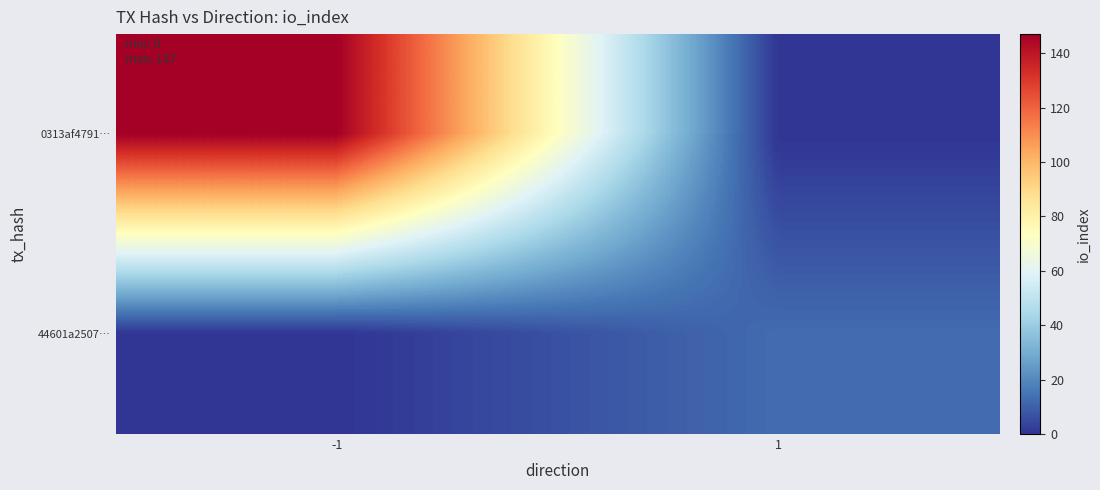

What is the difference between the highest and lowest values at -1?

147